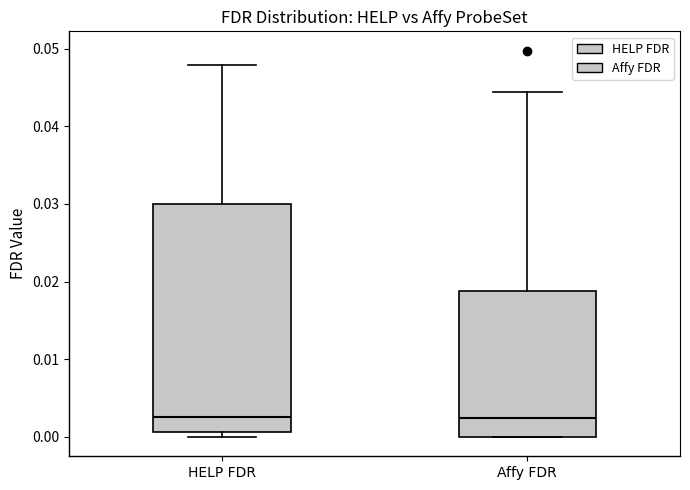

Reading left to right, read every box against the y-axis: the position of its median line, the range the box covers, and the ends of its whiskers. The values are not printed on the chart, so give them approximately, as read against the axis.

HELP FDR: median 0.003, box 0.001 to 0.030, whiskers 0.000 to 0.048
Affy FDR: median 0.002, box 0.000 to 0.019, whiskers 0.000 to 0.044